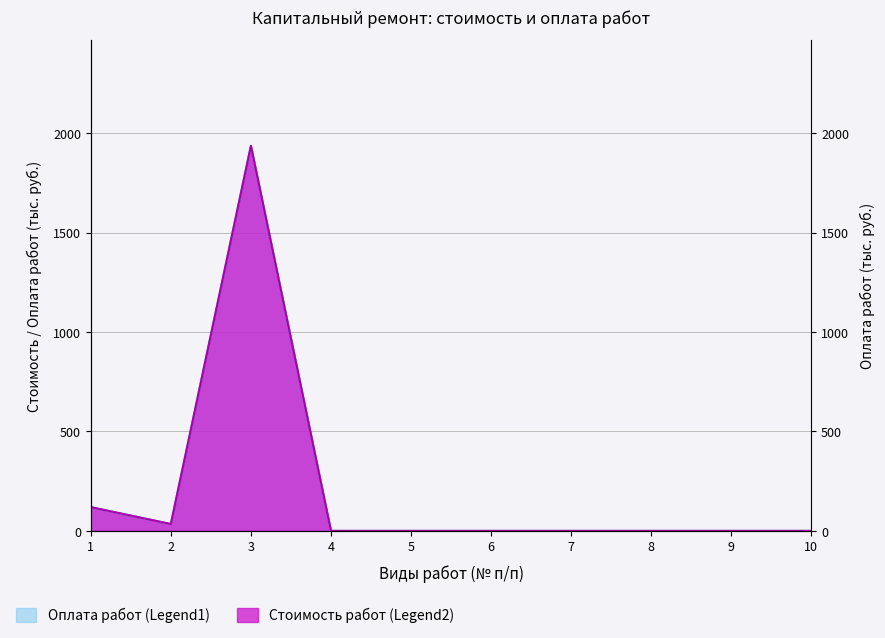

How many values in the Оплата работ (Legend1) series exceed 0?

3